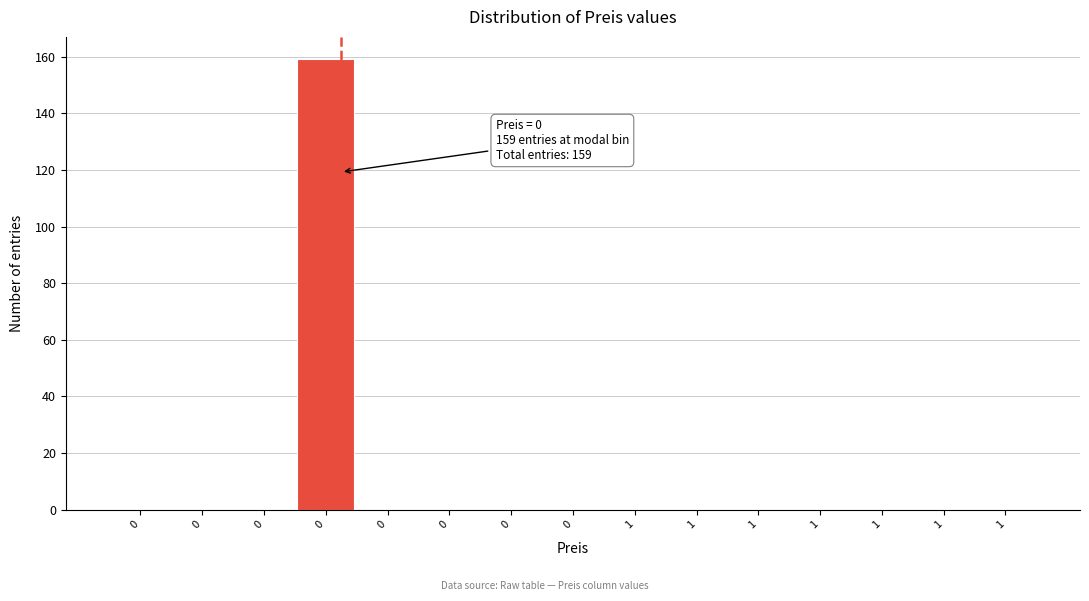

How many categories are shown in the chart?

15